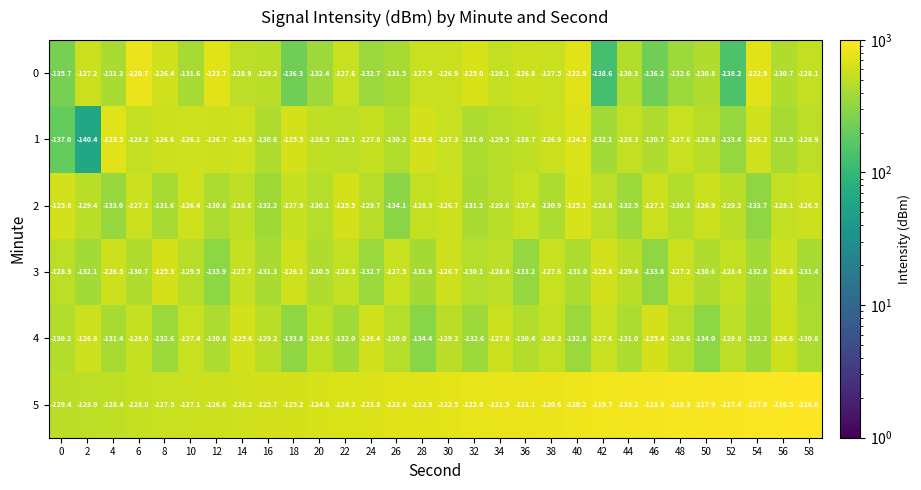

What is the total value across all series at 44?

-770.7